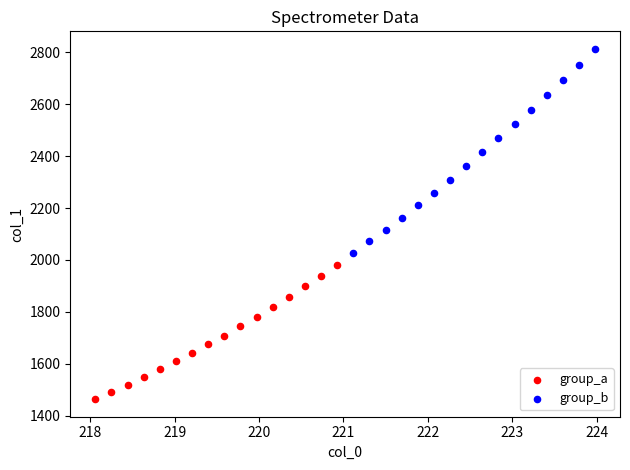

What are all the series names shown in the legend?

group_a, group_b